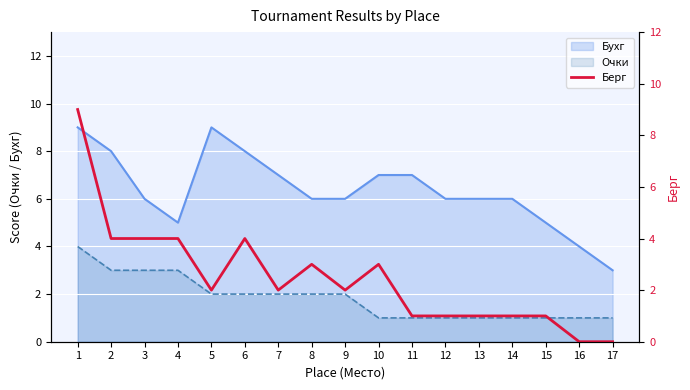

True or false: Бухг and Очки cross at least once.

False